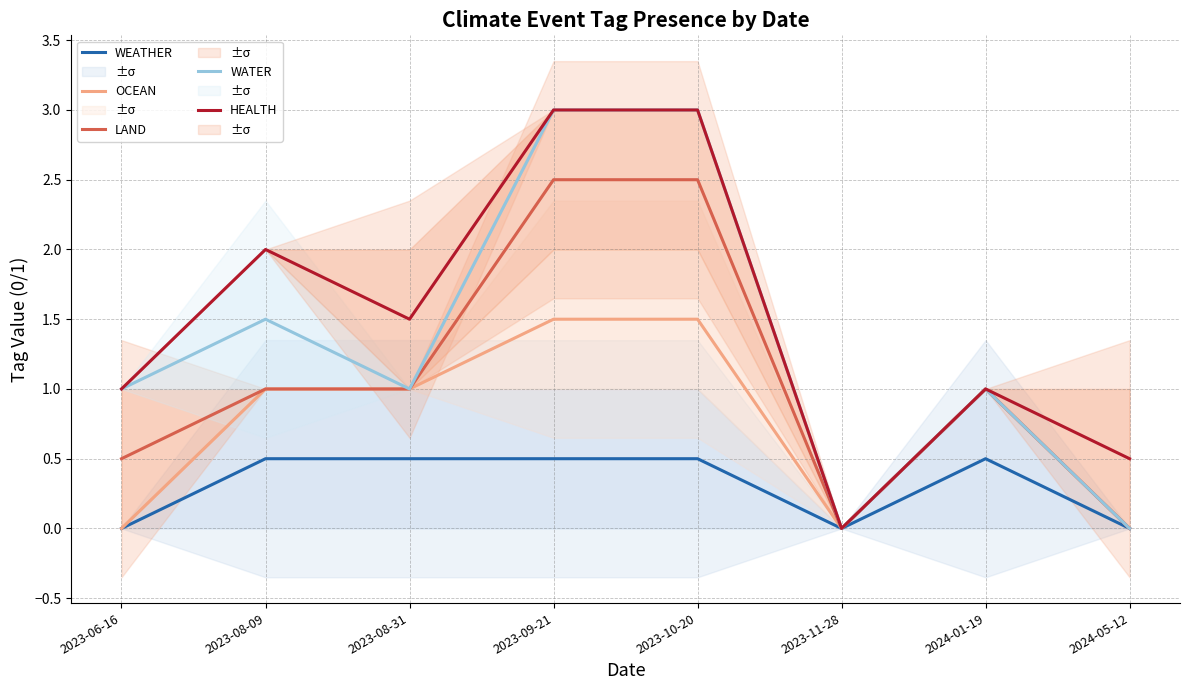

Which series has the widest spread of values?

WATER